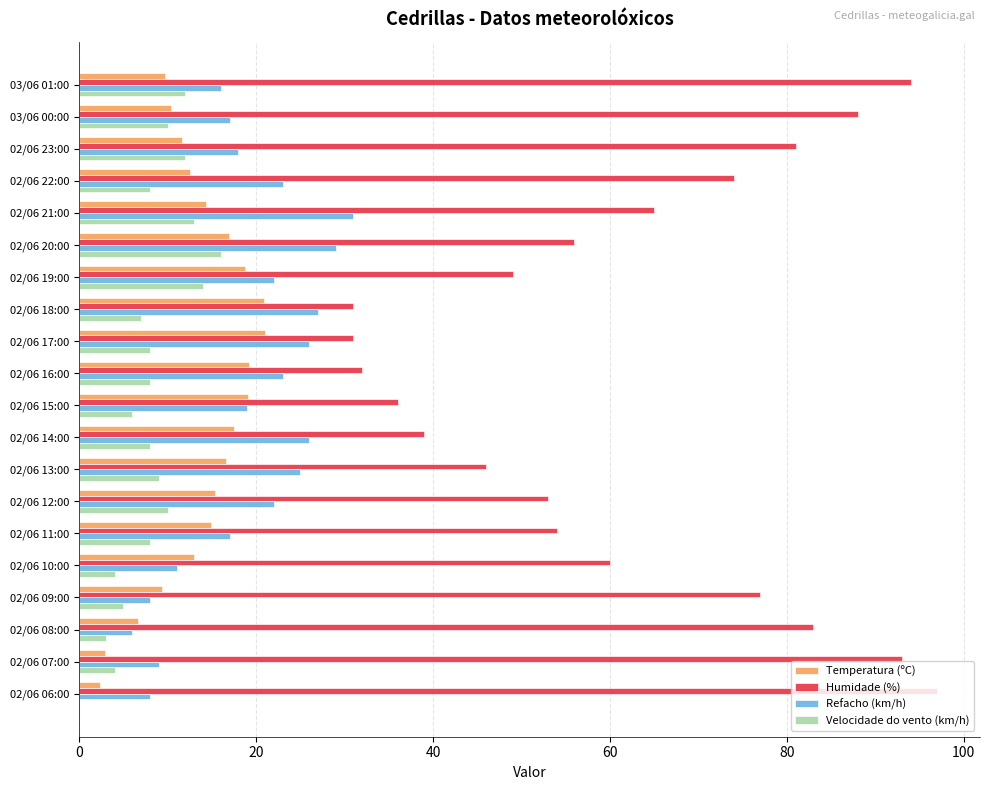

What is the sum of all Humidade (%) values?

1239.0